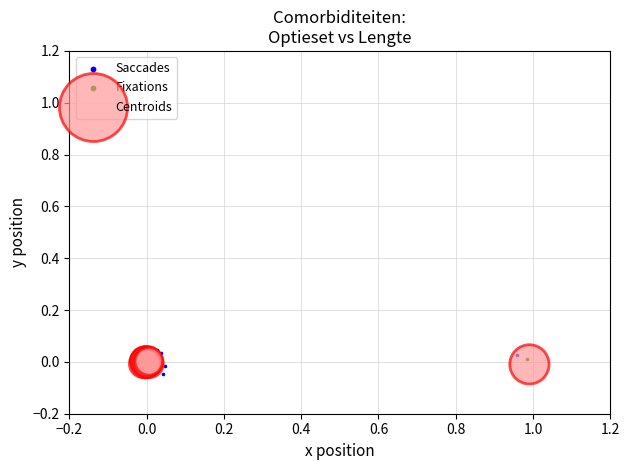

Which series has the widest spread of Y values?

Saccades